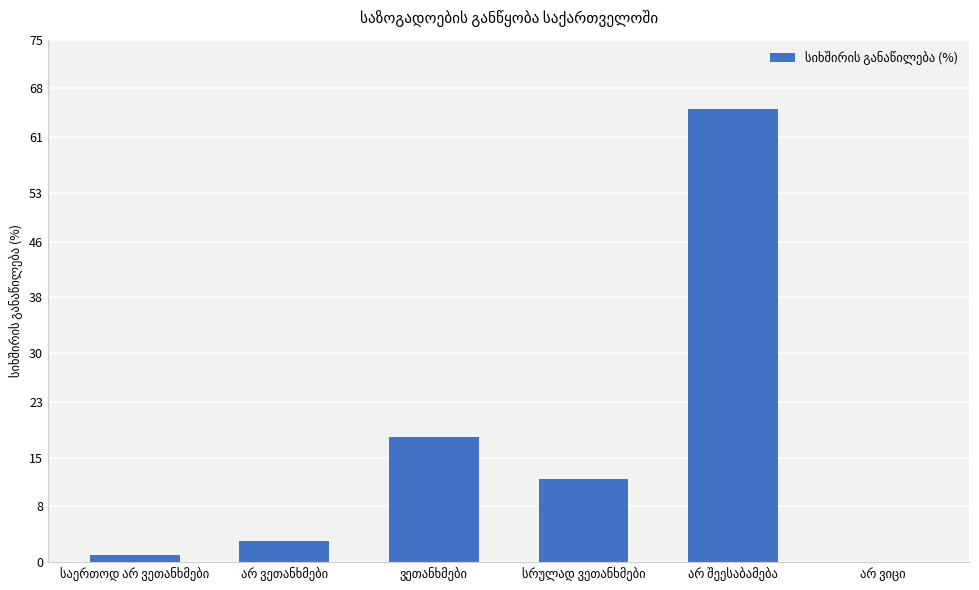

What is the greatest value displayed?

65